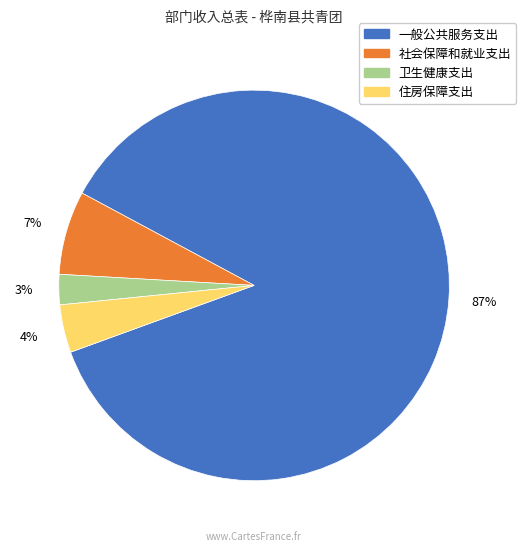

Which slice is the smallest?

卫生健康支出